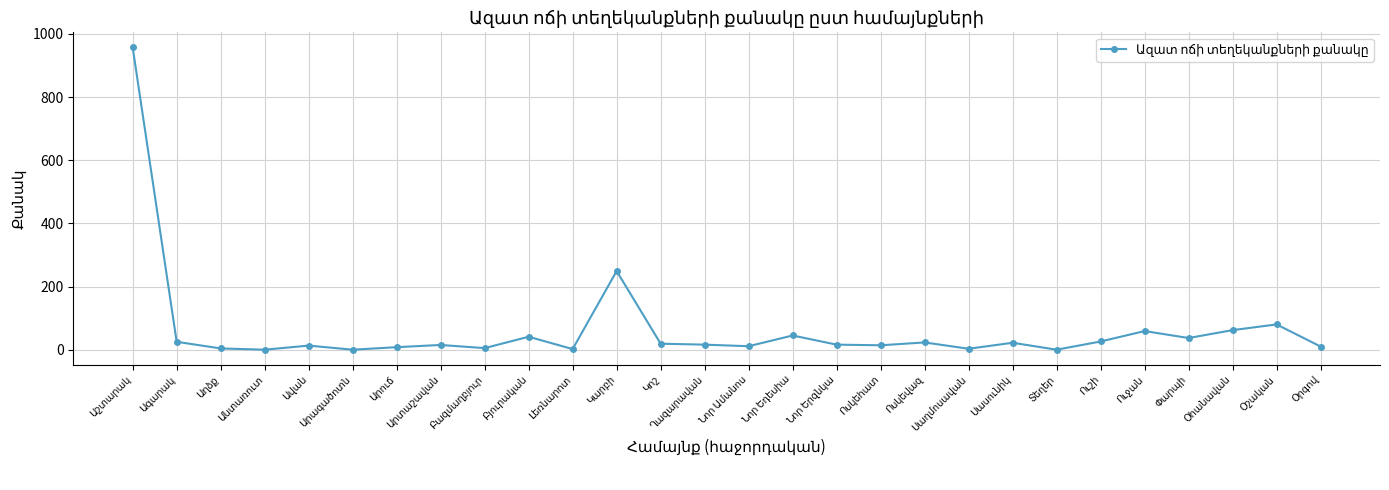

What is the maximum value shown in the chart?

957